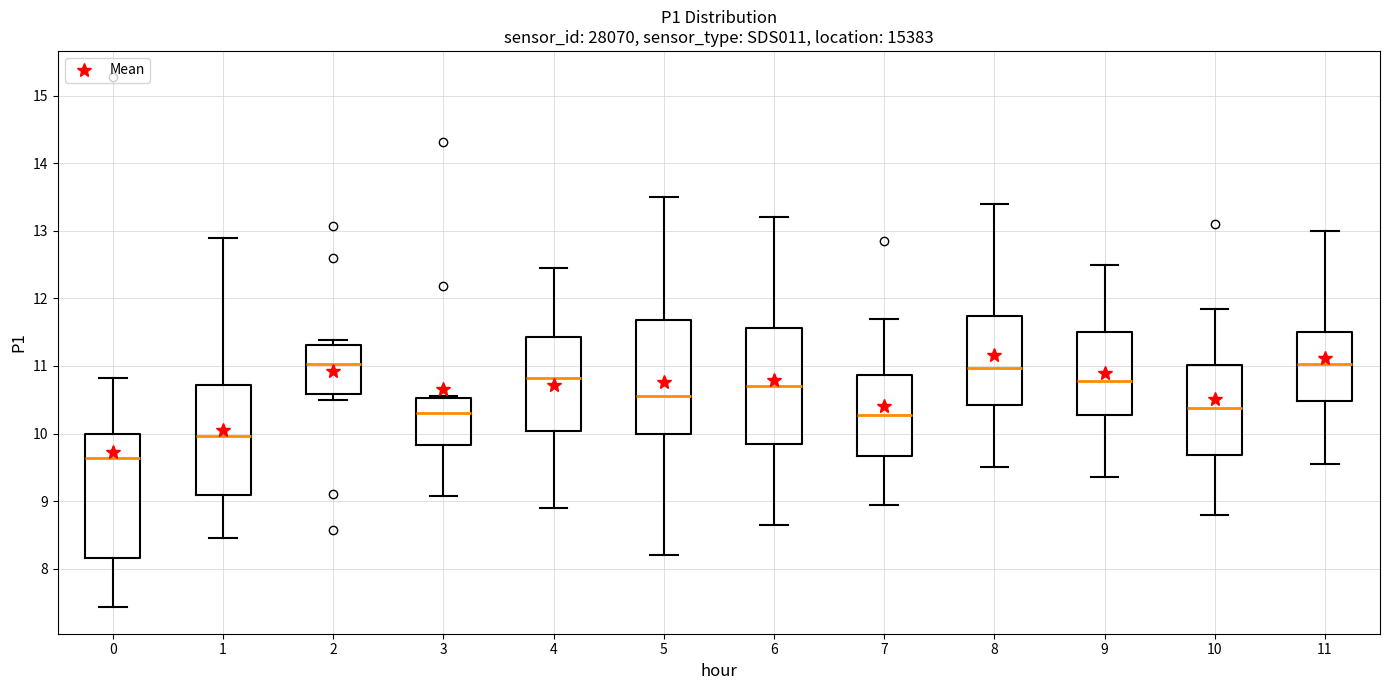

Reading left to right, transcribe this box plot: for each box, give where its median line is, the range the box spans, and where its two whiskers end, as read against the y-axis. The values are not printed on the chart, so give them approximately, as read against the axis.

0: median 9.6, box 8.2 to 10.0, whiskers 7.4 to 10.8
1: median 10.0, box 9.1 to 10.7, whiskers 8.5 to 12.9
2: median 11.0, box 10.6 to 11.3, whiskers 10.5 to 11.4
3: median 10.3, box 9.8 to 10.5, whiskers 9.1 to 10.6
4: median 10.8, box 10.0 to 11.4, whiskers 8.9 to 12.5
5: median 10.6, box 10.0 to 11.7, whiskers 8.2 to 13.5
6: median 10.7, box 9.9 to 11.6, whiskers 8.7 to 13.2
7: median 10.3, box 9.7 to 10.9, whiskers 9.0 to 11.7
8: median 11.0, box 10.4 to 11.7, whiskers 9.5 to 13.4
9: median 10.8, box 10.3 to 11.5, whiskers 9.4 to 12.5
10: median 10.4, box 9.7 to 11.0, whiskers 8.8 to 11.9
11: median 11.0, box 10.5 to 11.5, whiskers 9.6 to 13.0